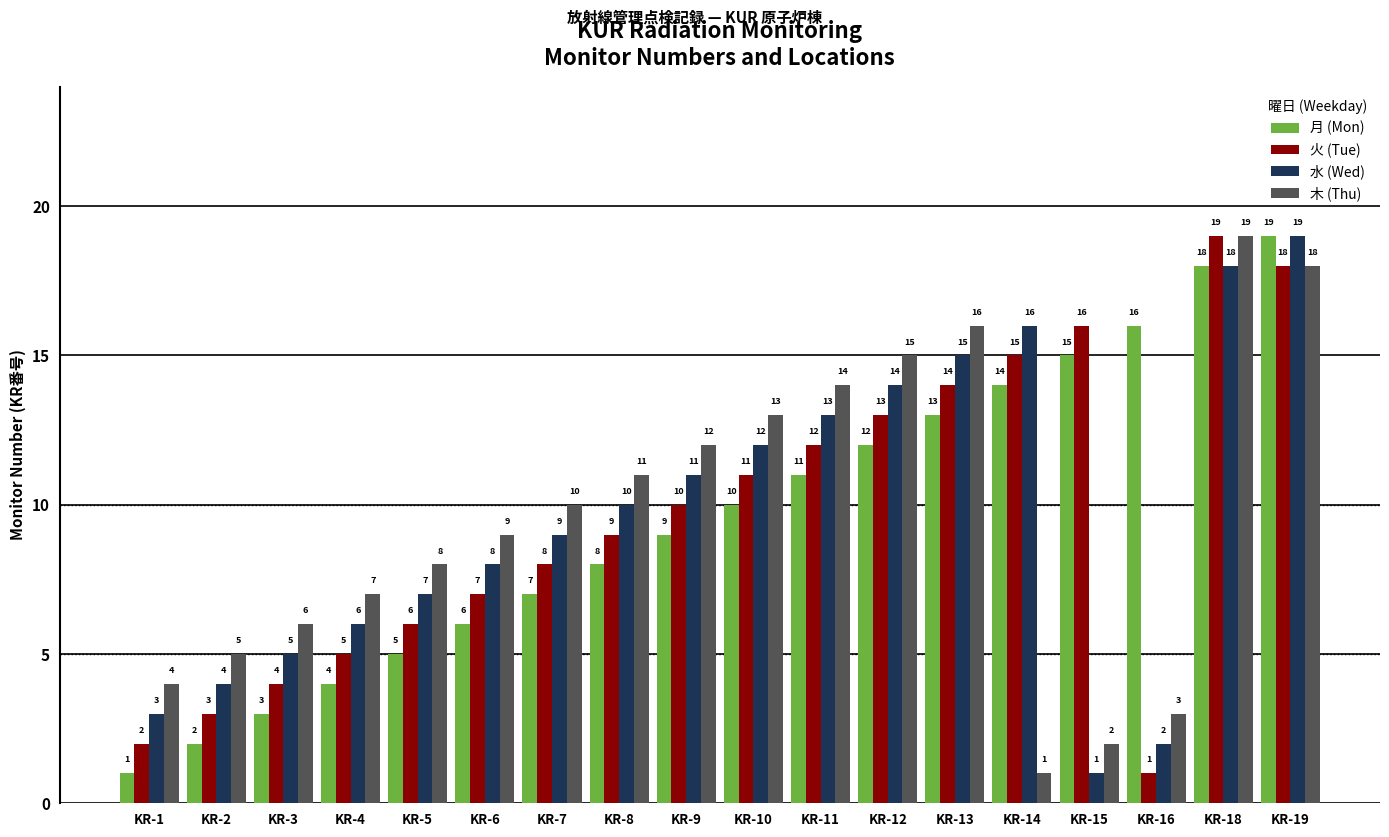

What is the maximum value shown in the chart?

19